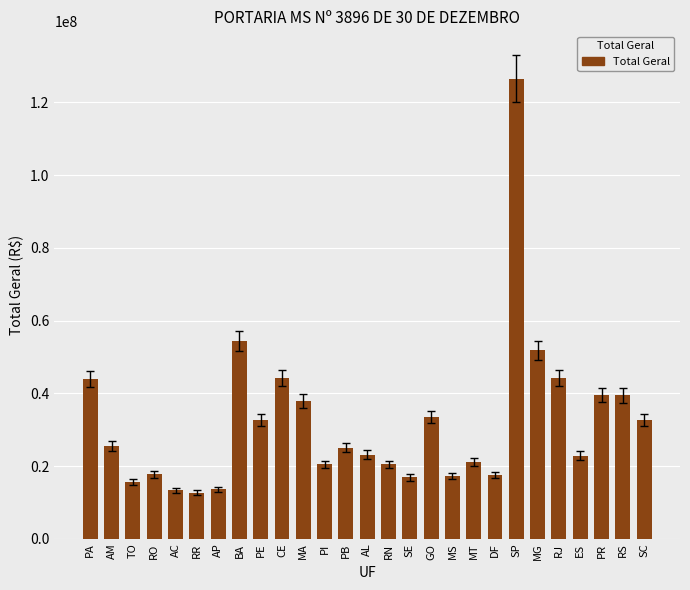

How many data points does each series have?

27